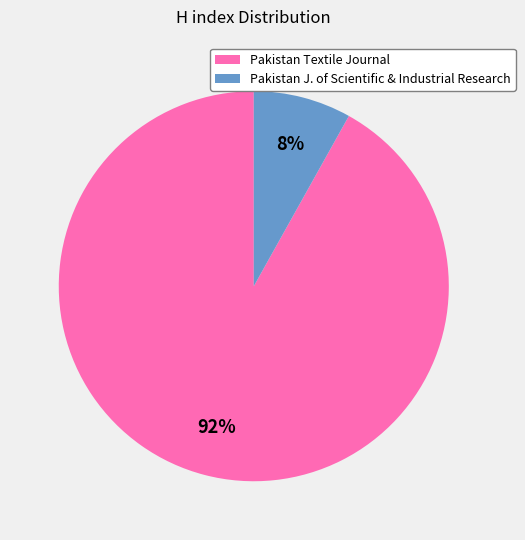

The Pakistan J. of Scientific & Industrial Research slice represents 21% of the pie. True or false?

False